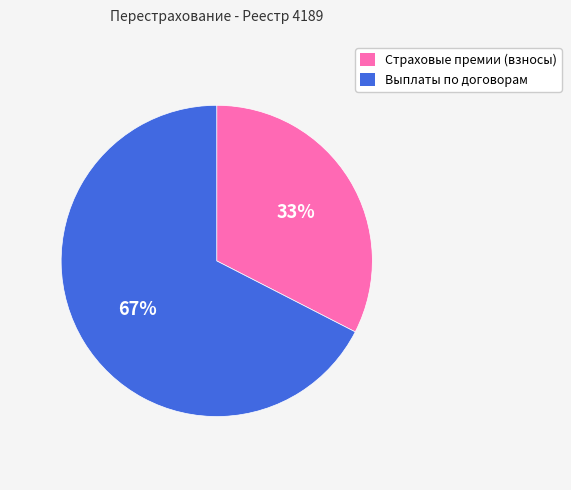

Is it true that Страховые премии (взносы) is 38% of the pie?

False